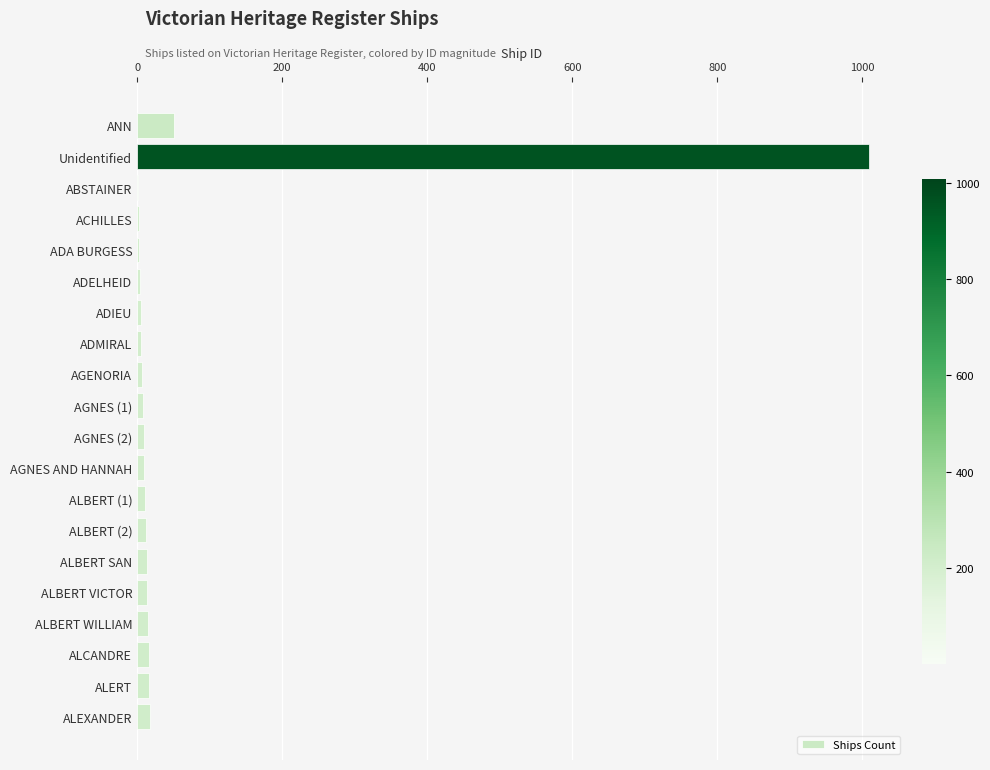

Where is the data nearest to the value 505?

ANN